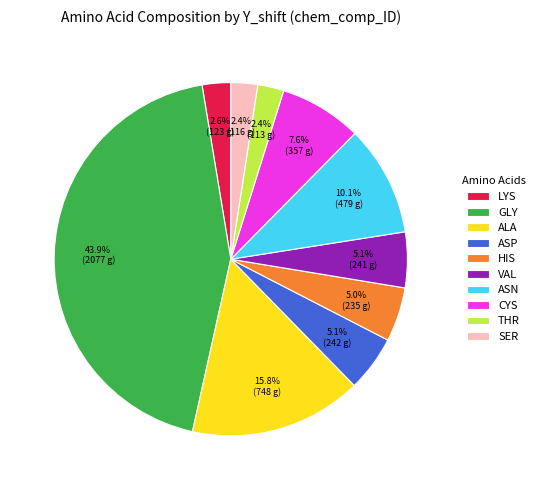

Is there a majority slice in this chart?

No